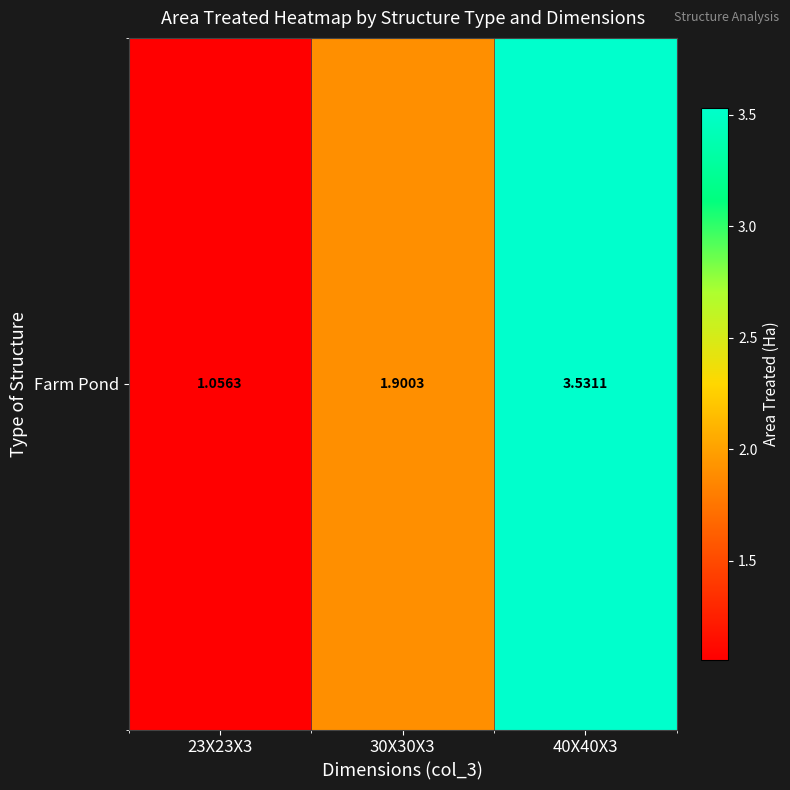

Which category has the lowest value across all series?

23X23X3